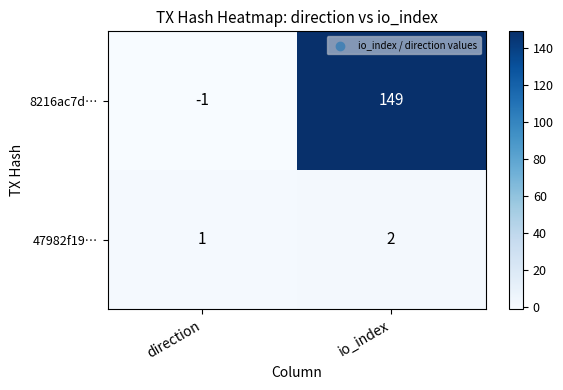

What value does the 8216ac7d… series have at io_index, to the nearest 10?

150